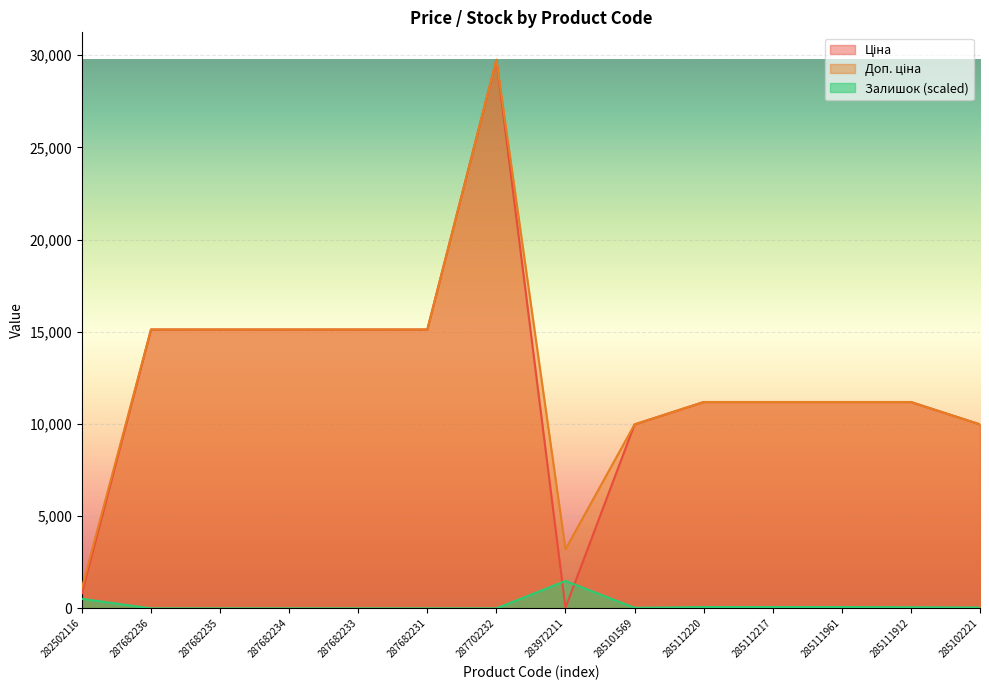

Which label corresponds to the smallest value in the chart?

287682236